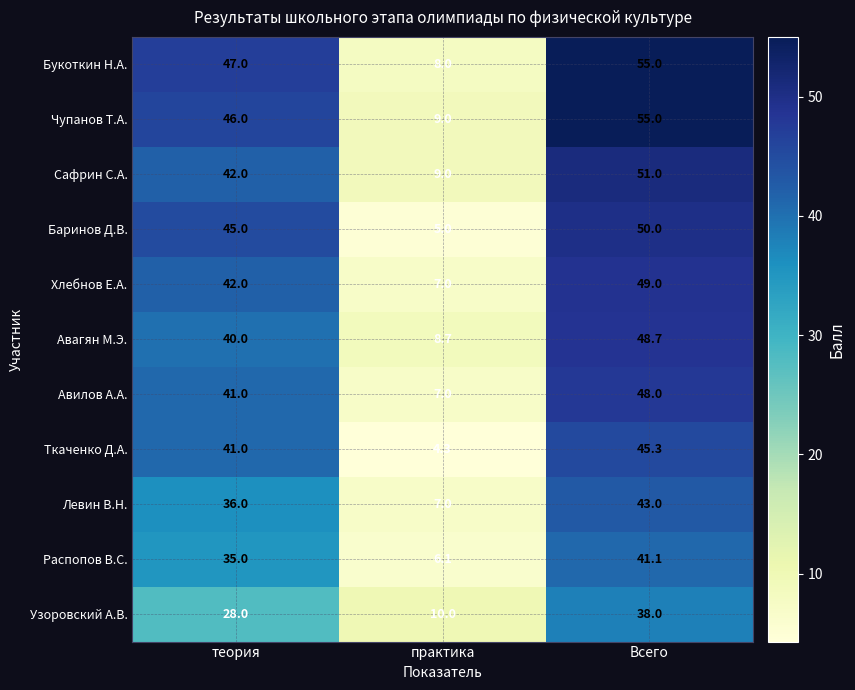

What is the total value across all series at Всего?

524.1